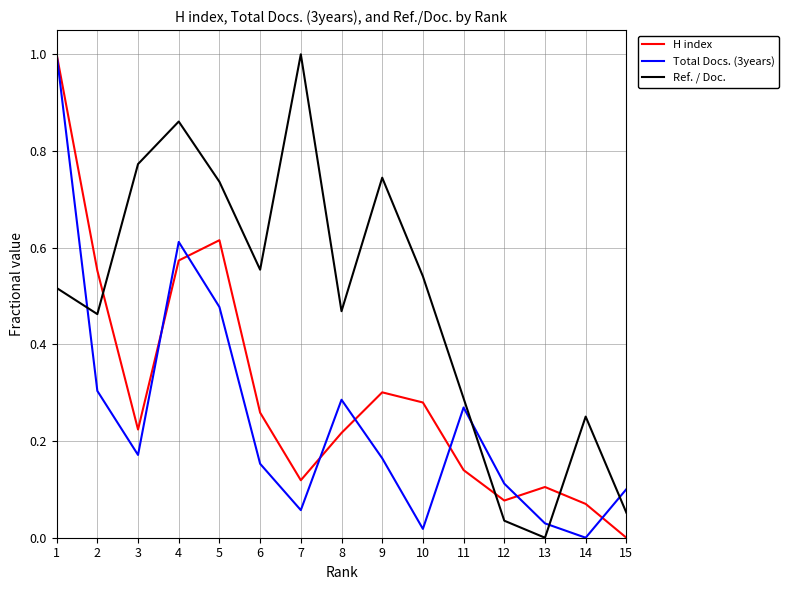

How many categories are shown in the chart?

15